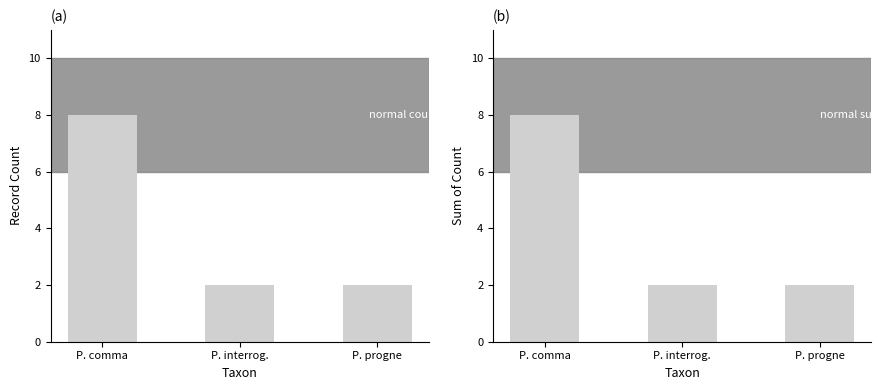

What is the label of the 1st bar from the left?

P. comma